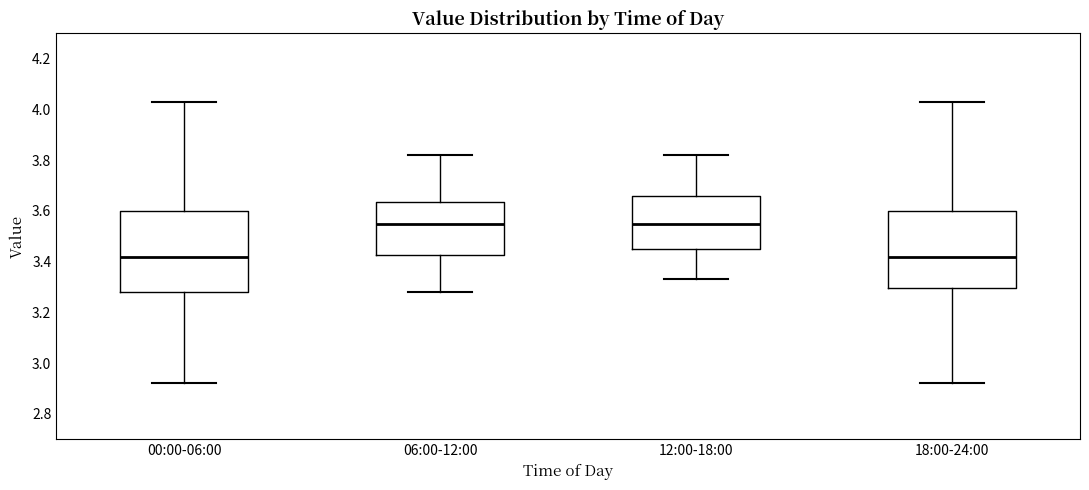

Where does the upper whisker of the box for 12:00-18:00 end on the y-axis? The values are not printed on the chart, so give them approximately, as read against the axis.

3.82